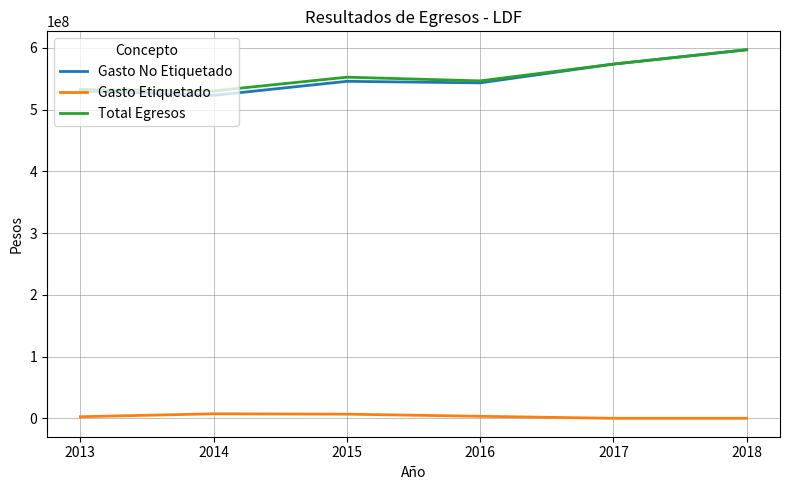

True or false: Total Egresos and Gasto Etiquetado cross at least once.

False